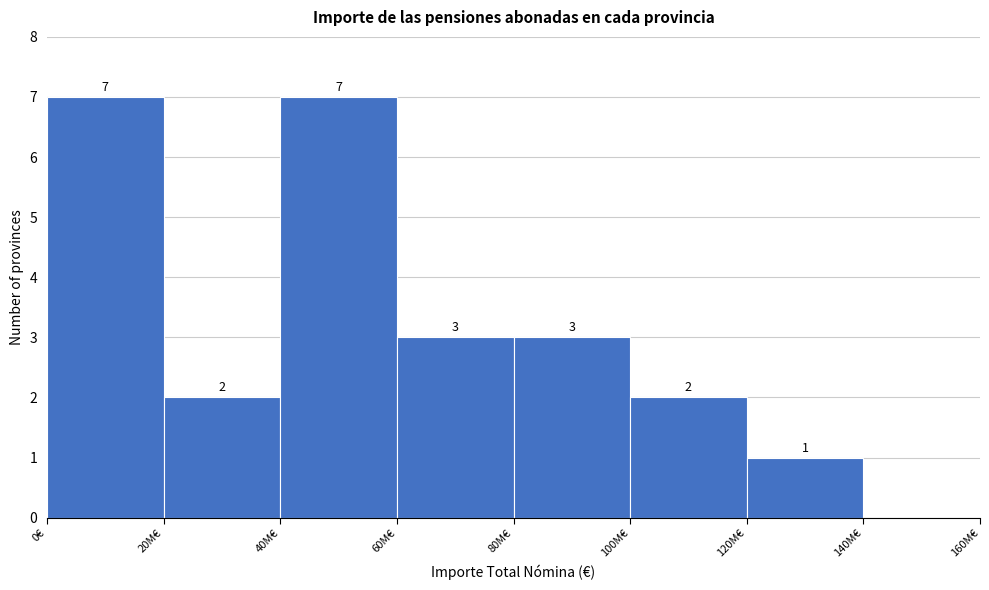

Reading left to right, transcribe all the data shown in this chart.

0€=7	20M€=2	40M€=7	60M€=3	80M€=3	100M€=2	120M€=1	140M€=0